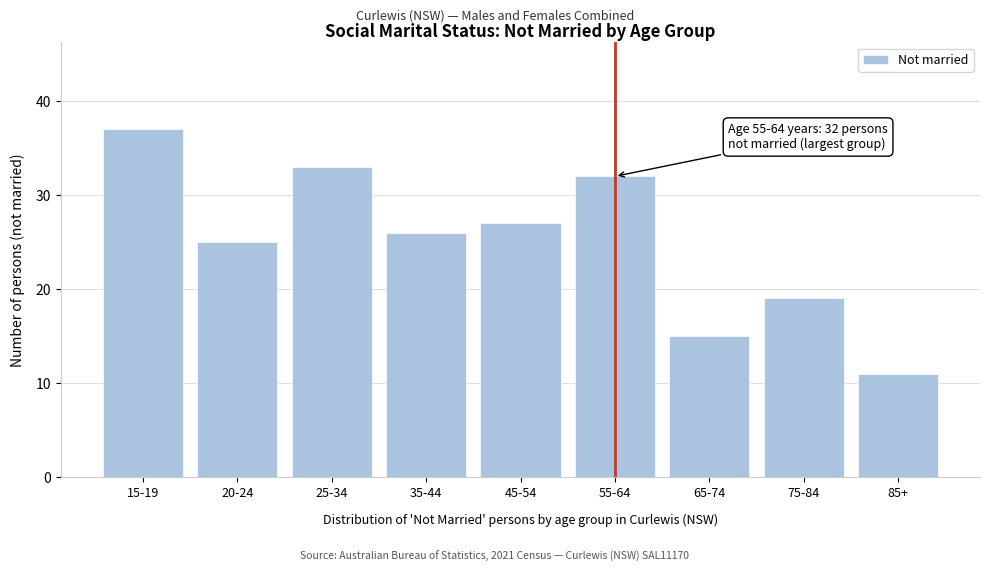

Reading left to right, what are all the values shown in this chart?

37	25	33	26	27	32	15	19	11